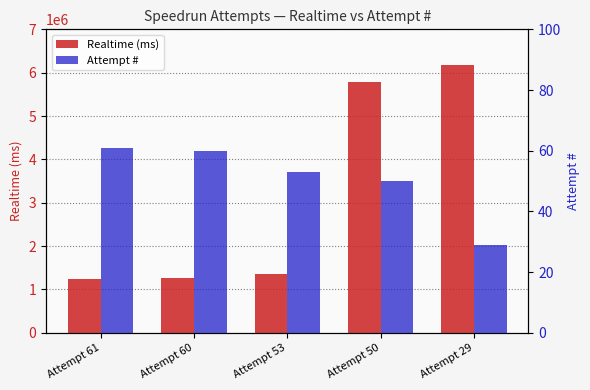

At Attempt 50, list the series in order from smallest to largest.

Attempt #, Realtime (ms)